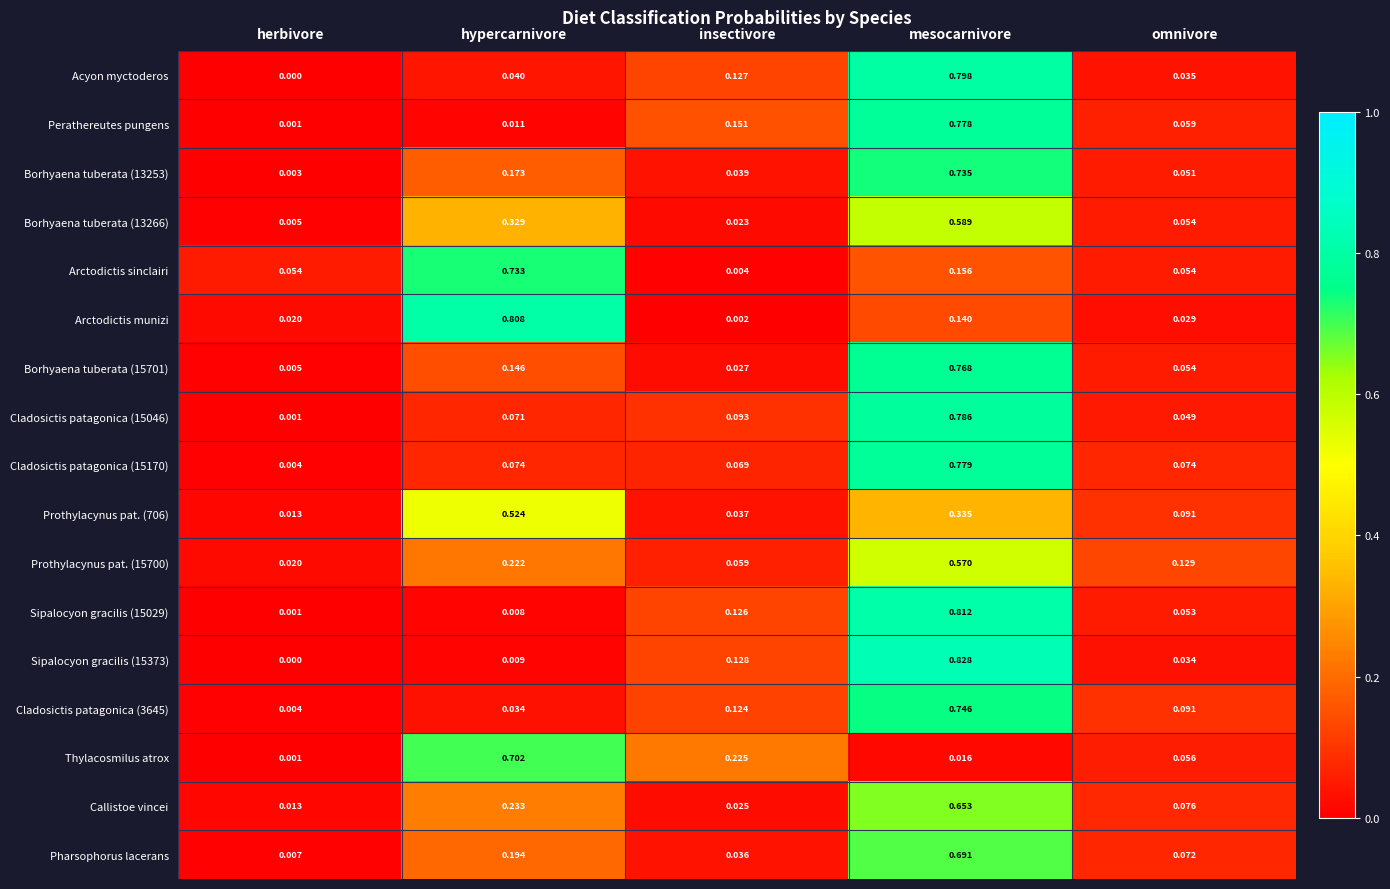

Which label corresponds to the largest value in the chart?

mesocarnivore